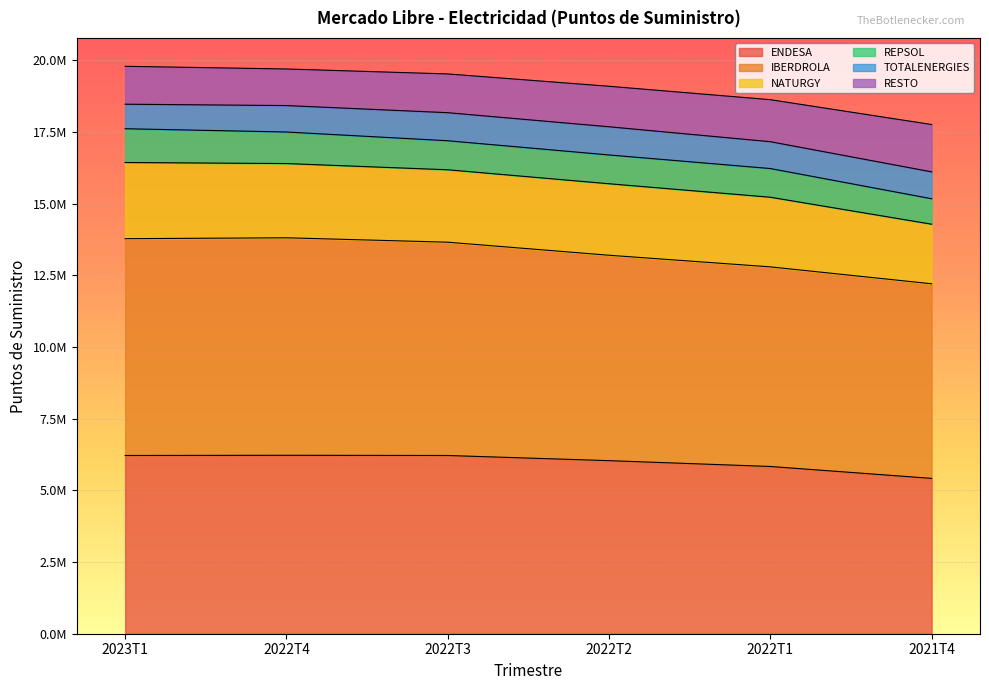

What is the difference between the second highest and minimum values in the ENDESA series?

798110